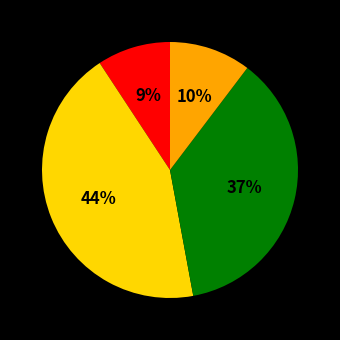

To the nearest percent, what is the average slice percentage?

25%